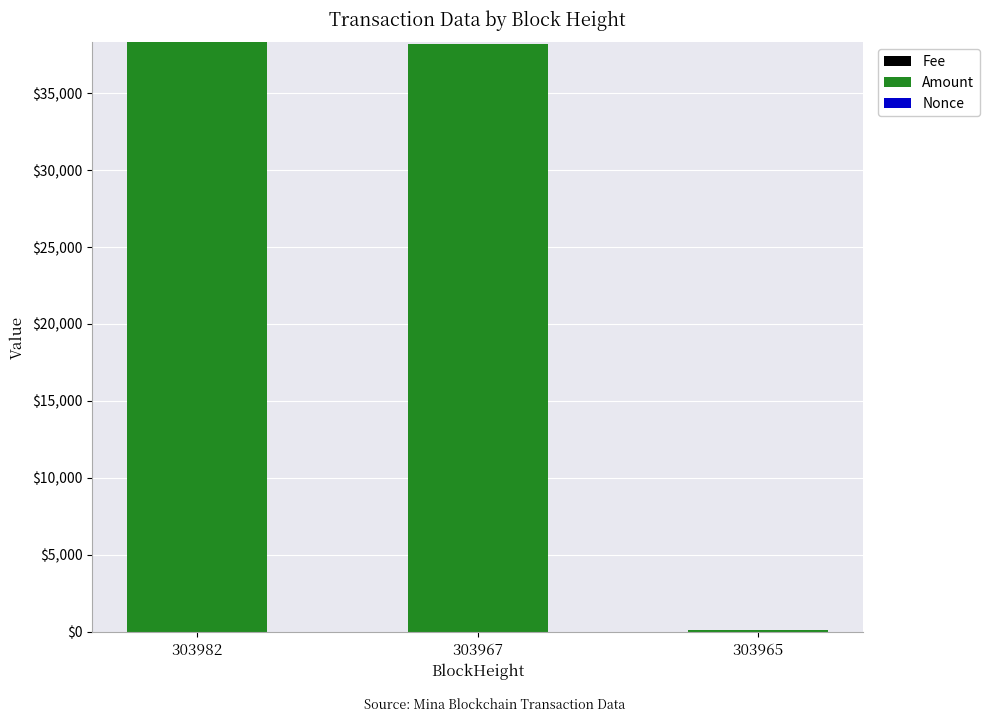

Which series has the largest total across all categories?

Amount